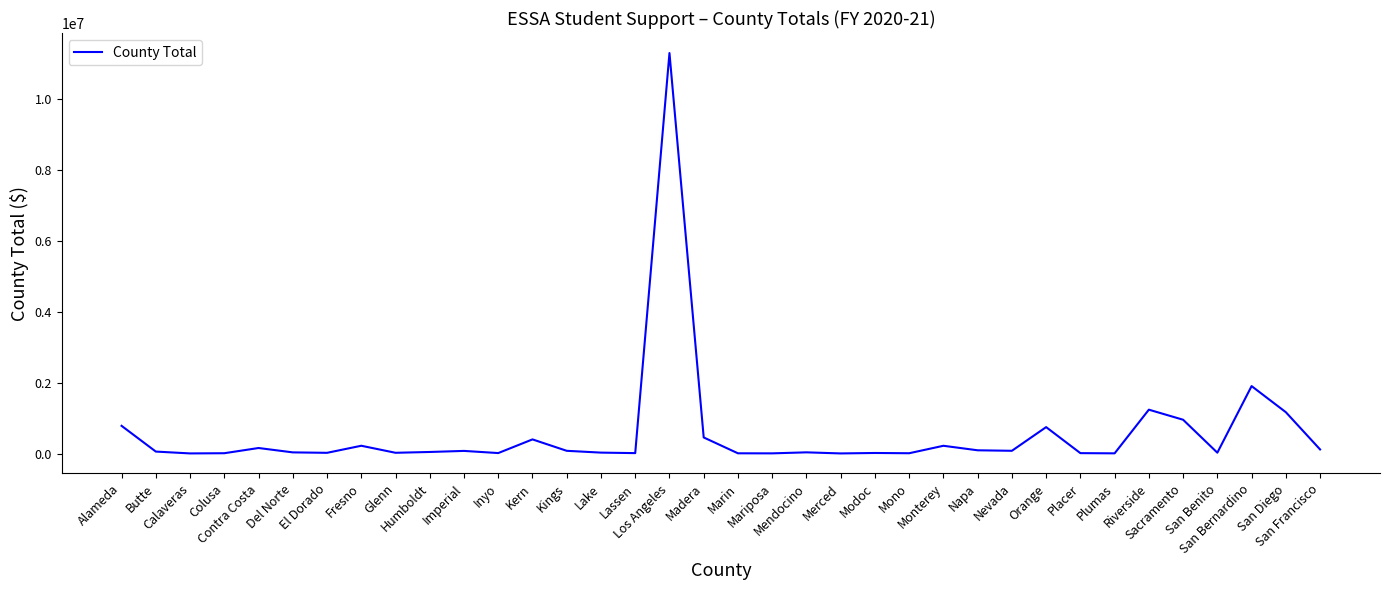

What is the greatest value displayed?

11304308